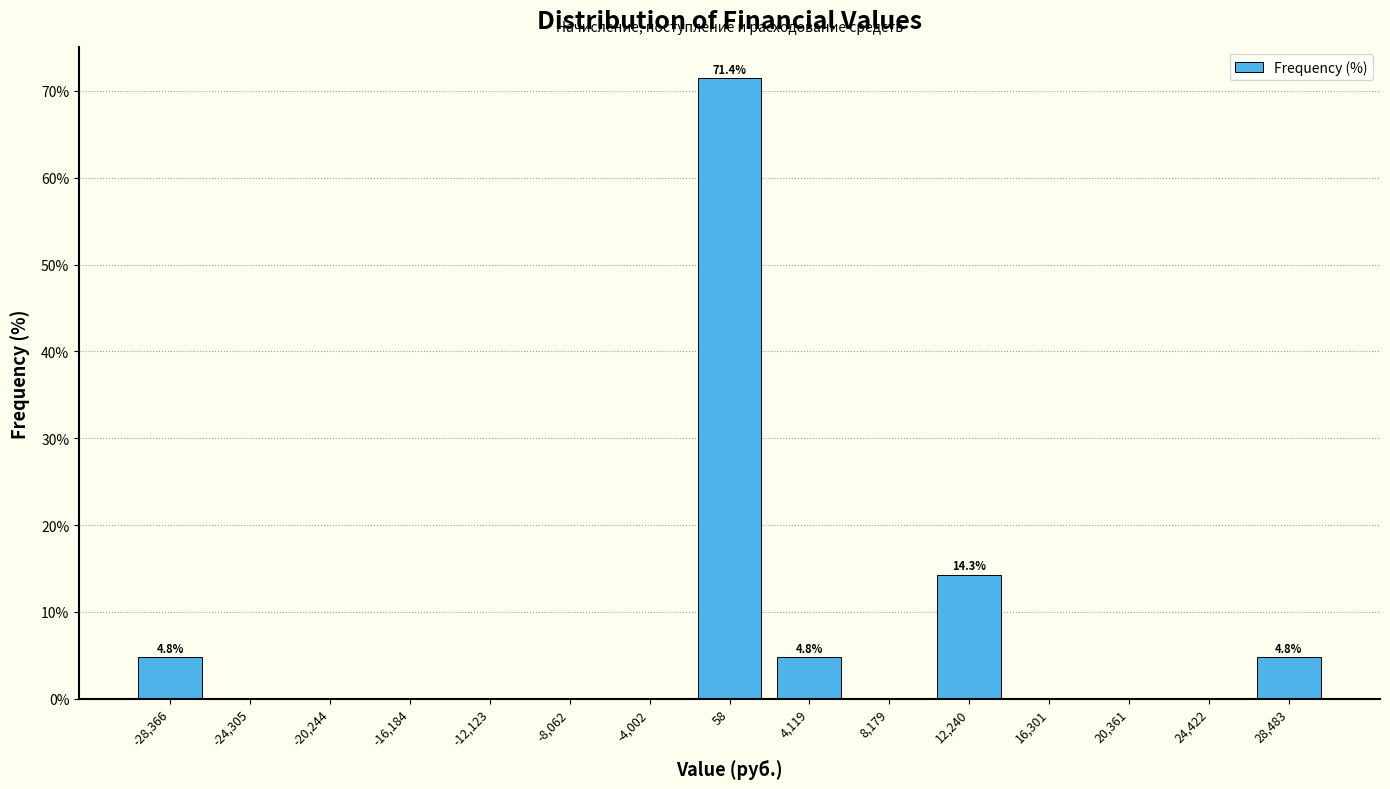

Which range on the x-axis has the tallest bar?

-2000 to 2000